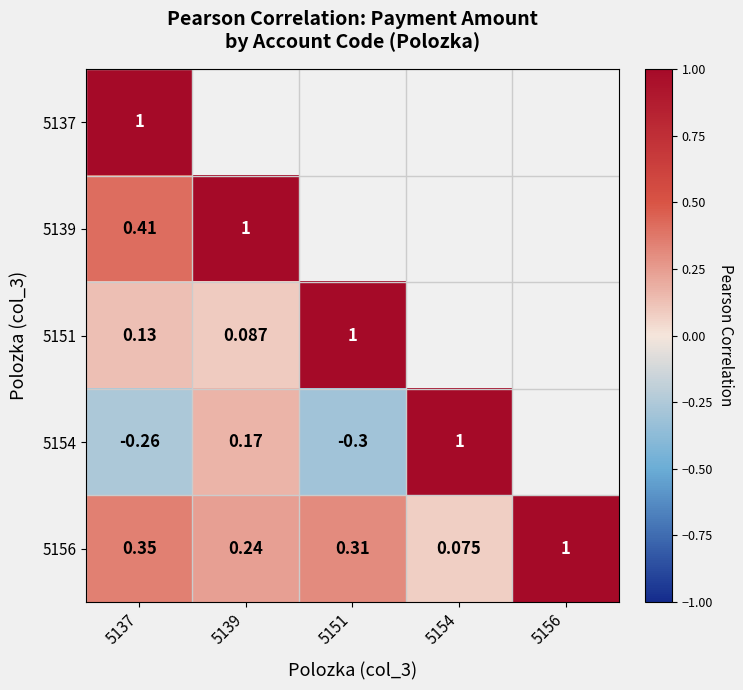

Rank the series by their maximum value, from lowest to highest.

5137, 5139, 5151, 5154, 5156